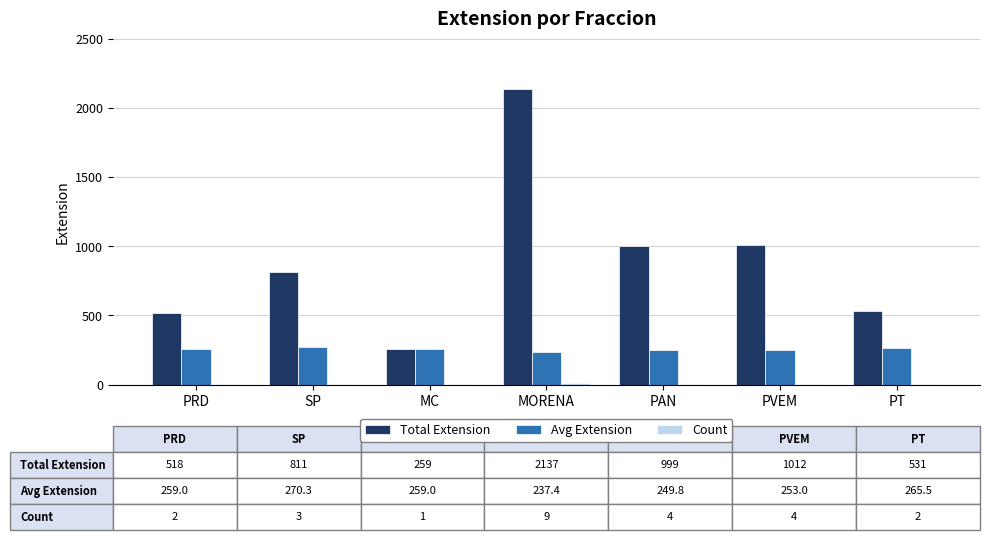

Which label corresponds to the largest value in the chart?

MORENA